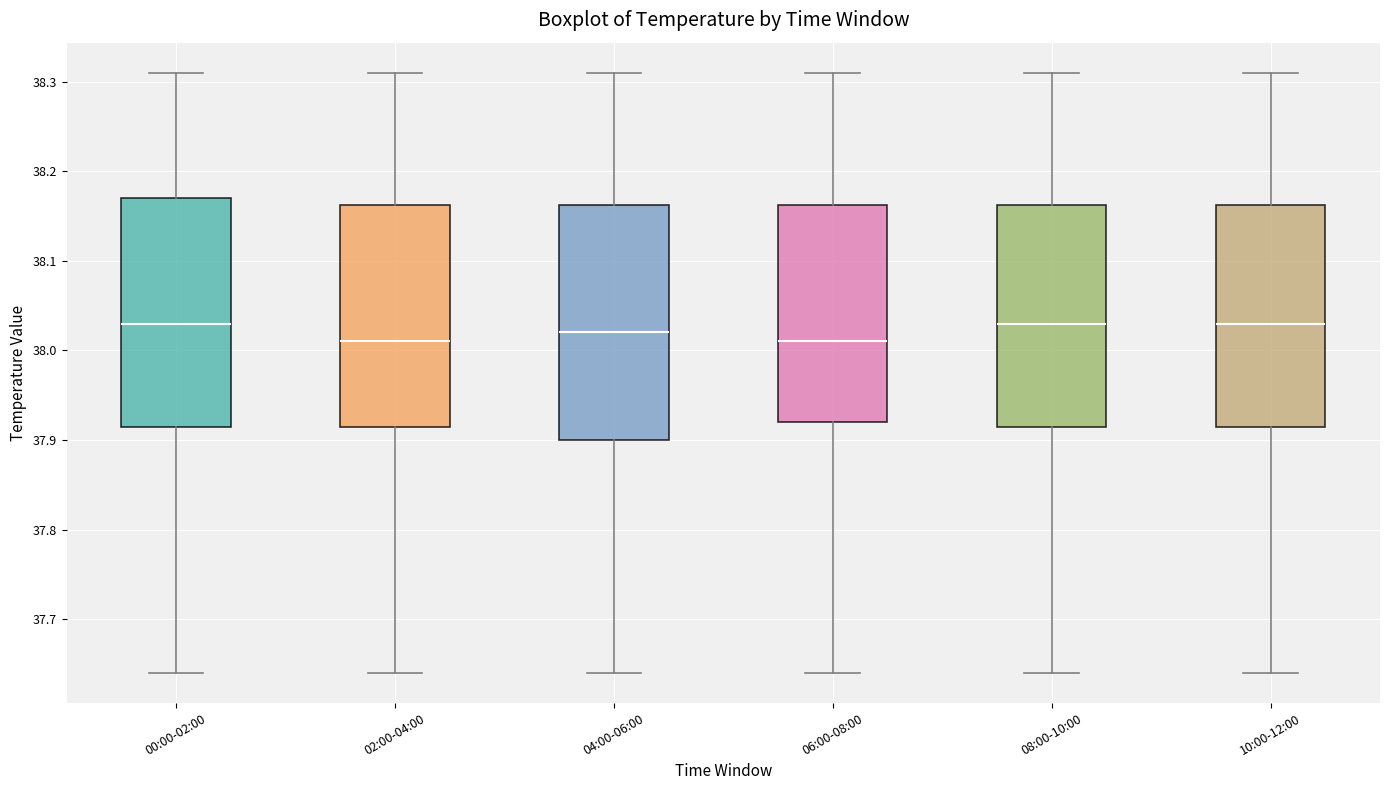

Reading left to right, transcribe this box plot: for each box, give where its median line is, the range the box spans, and where its two whiskers end, as read against the y-axis. The values are not printed on the chart, so give them approximately, as read against the axis.

00:00-02:00: median 38.03, box 37.92 to 38.17, whiskers 37.64 to 38.31
02:00-04:00: median 38.01, box 37.92 to 38.16, whiskers 37.64 to 38.31
04:00-06:00: median 38.02, box 37.90 to 38.16, whiskers 37.64 to 38.31
06:00-08:00: median 38.01, box 37.92 to 38.16, whiskers 37.64 to 38.31
08:00-10:00: median 38.03, box 37.92 to 38.16, whiskers 37.64 to 38.31
10:00-12:00: median 38.03, box 37.92 to 38.16, whiskers 37.64 to 38.31